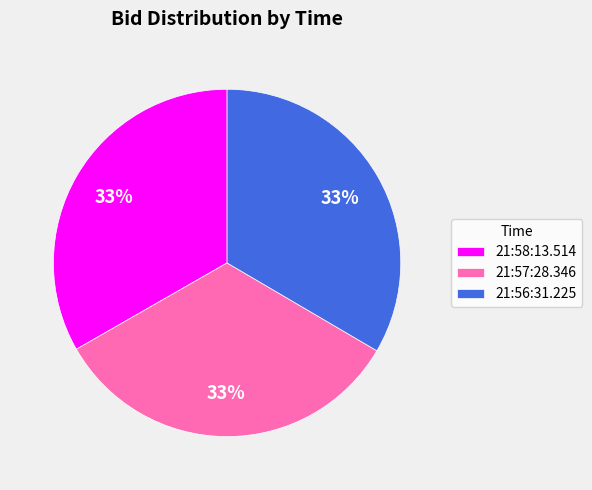

To the nearest percent, what portion does 21:56:31.225 represent?

33%